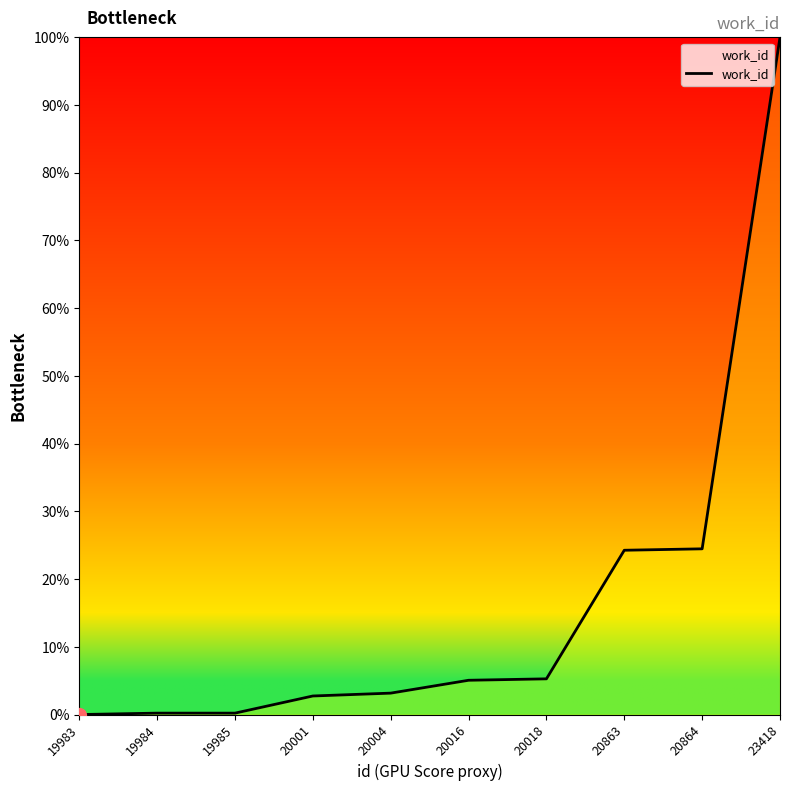

True or false: the data has more than 2 interior local peaks.

False